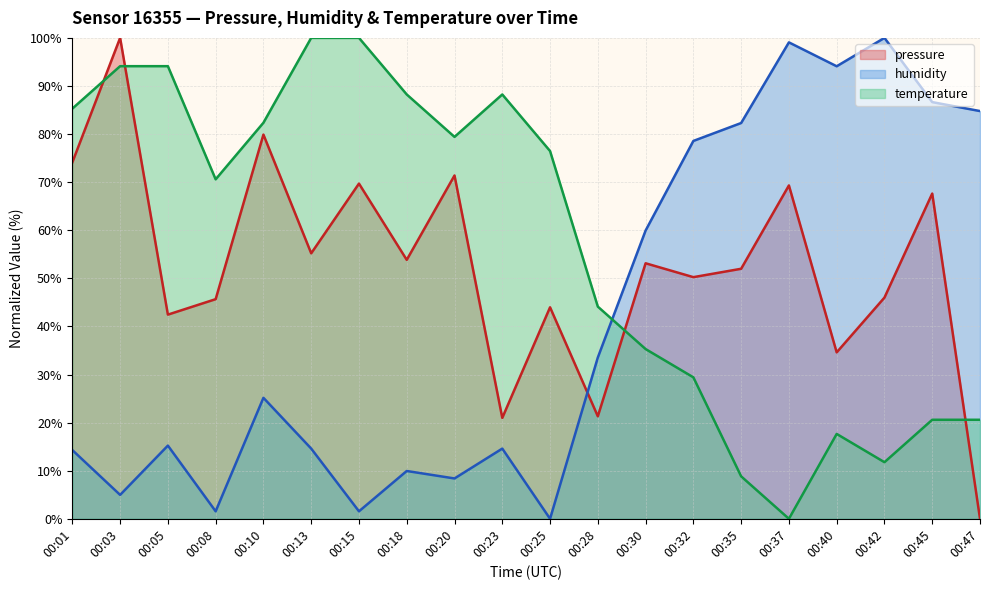

True or false: humidity and temperature cross at least once.

True